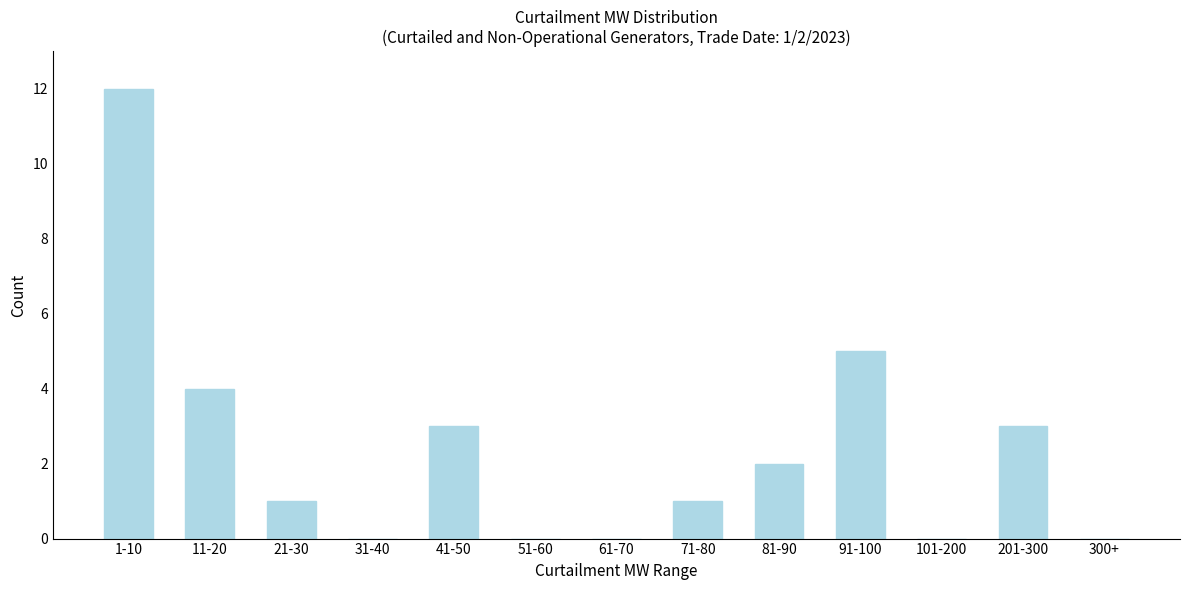

Reading right to left, transcribe all the data shown in this chart.

300+=0	201-300=3	101-200=0	91-100=5	81-90=2	71-80=1	61-70=0	51-60=0	41-50=3	31-40=0	21-30=1	11-20=4	1-10=12